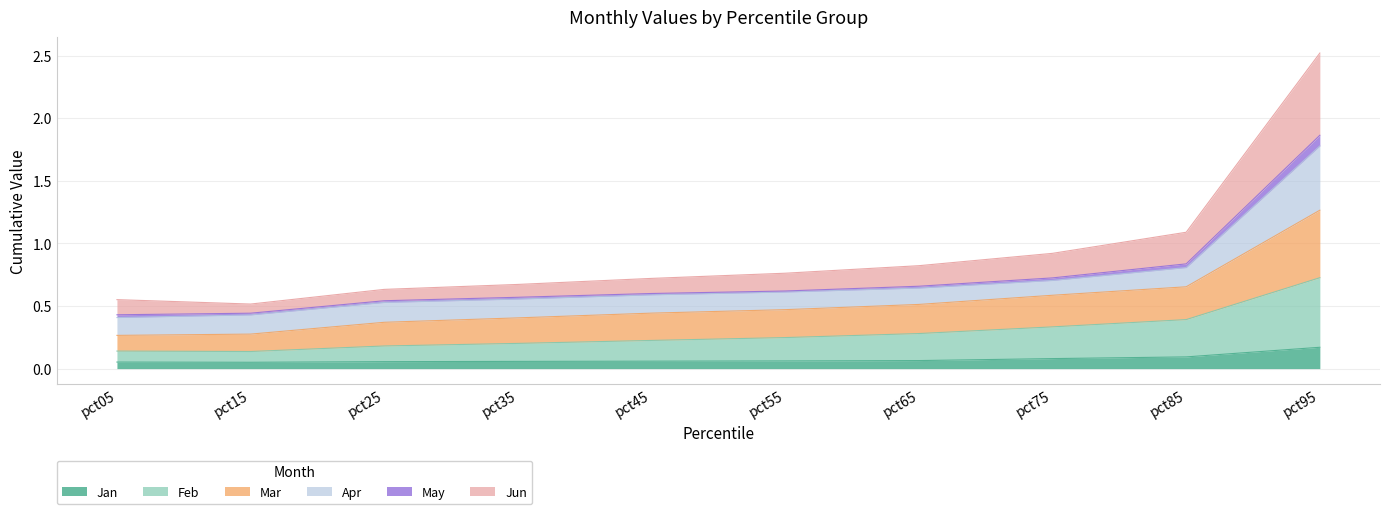

What value does the Feb series have at pct95?

0.7